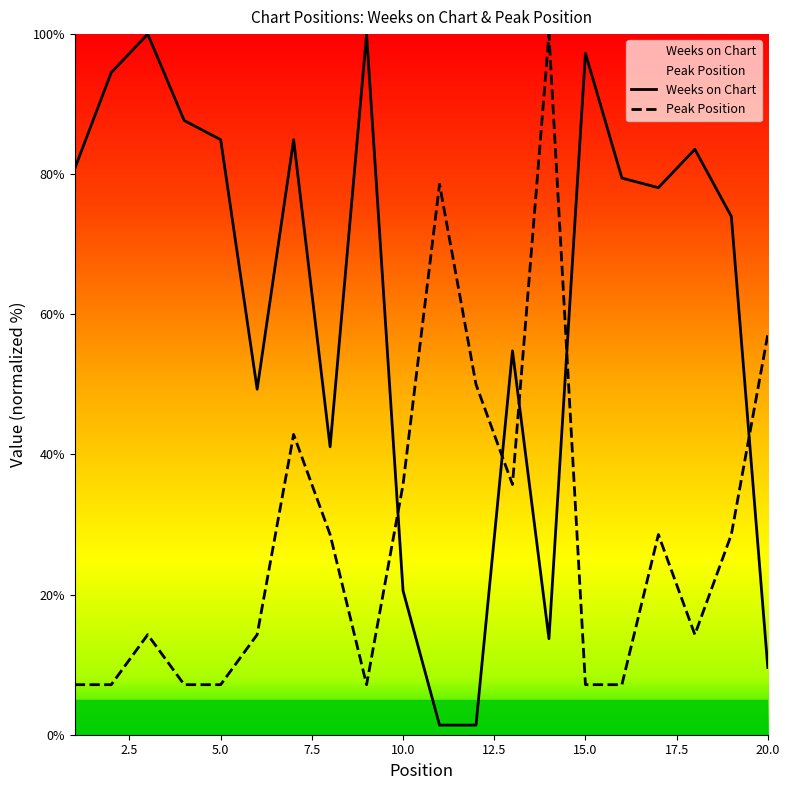

What is the minimum value for Peak Position?

7.1